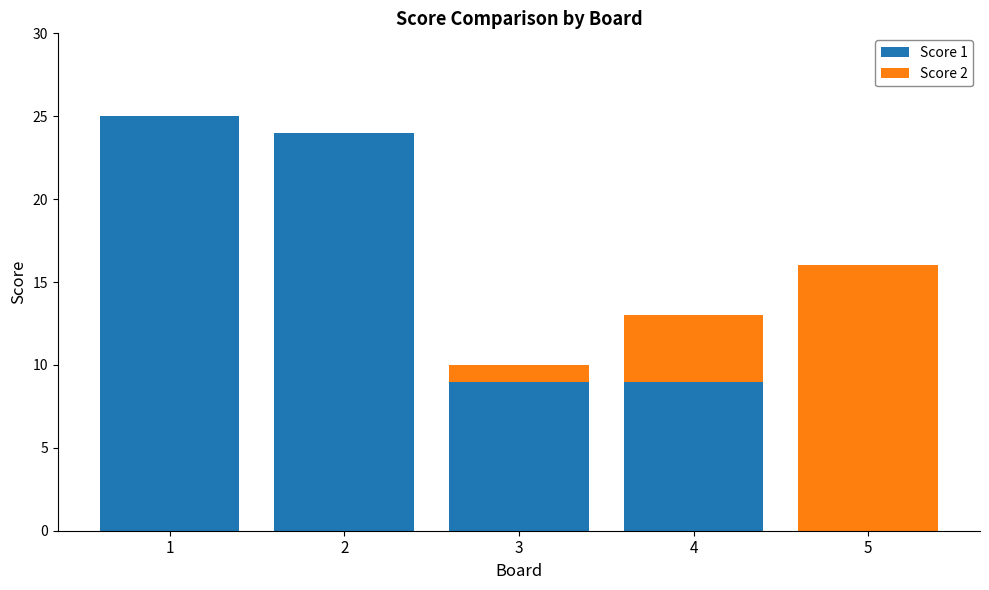

The Score 1 series shows 40 at 2. True or false?

False